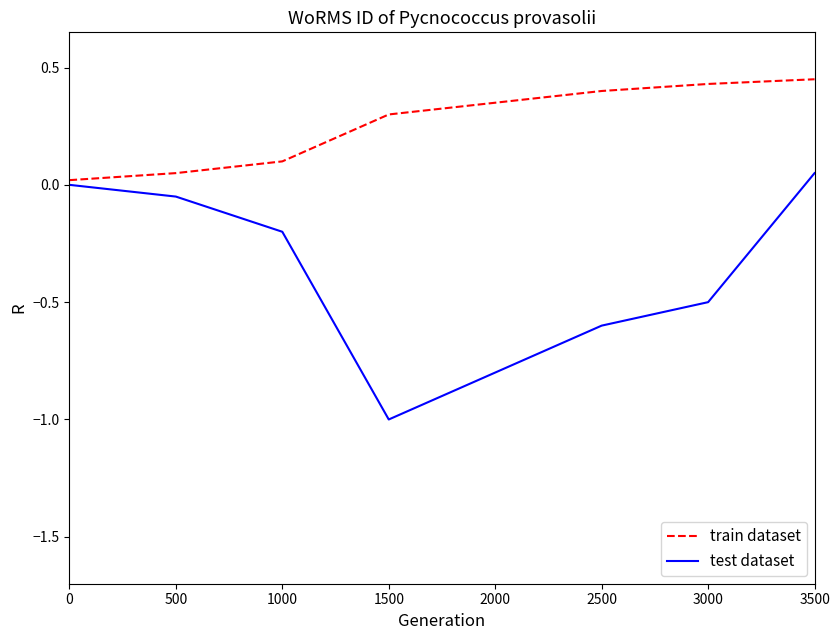

Which series has the largest total across all categories?

train dataset